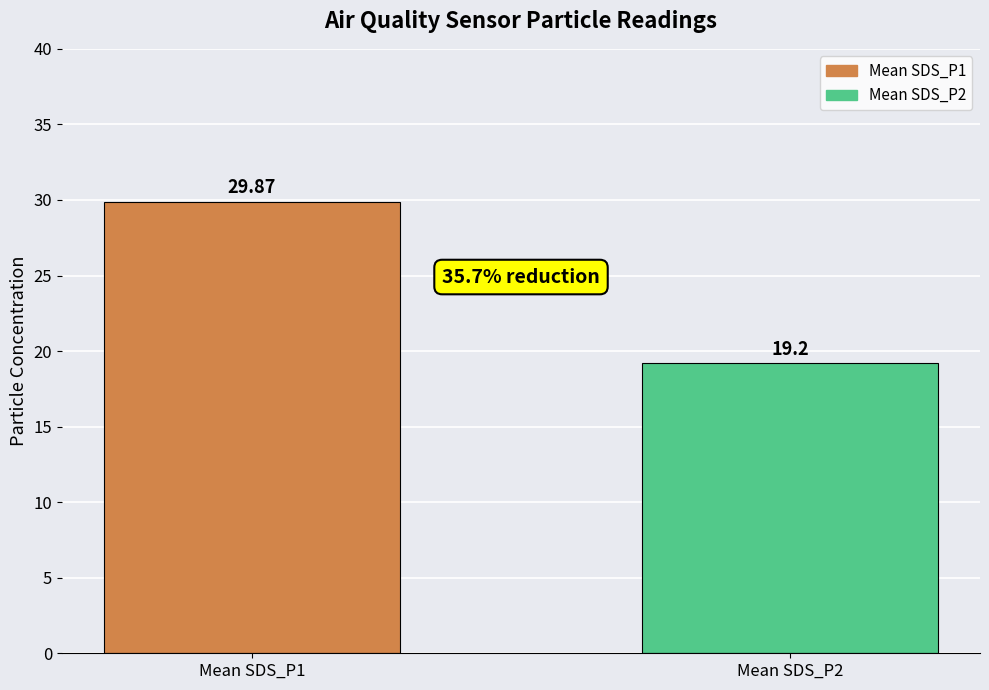

The chart shows a value of 19.2 at Mean SDS_P2. True or false?

True